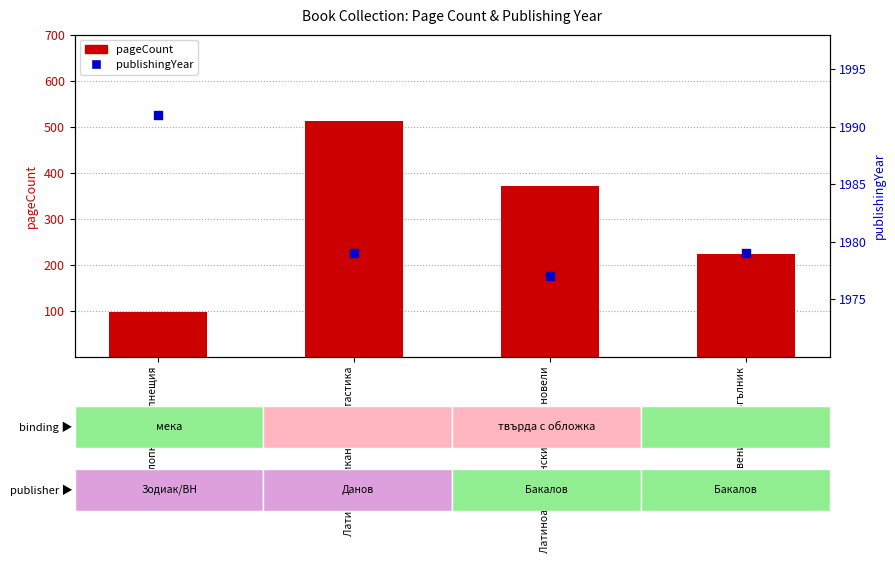

What are all the series names shown in the legend?

pageCount, publishingYear